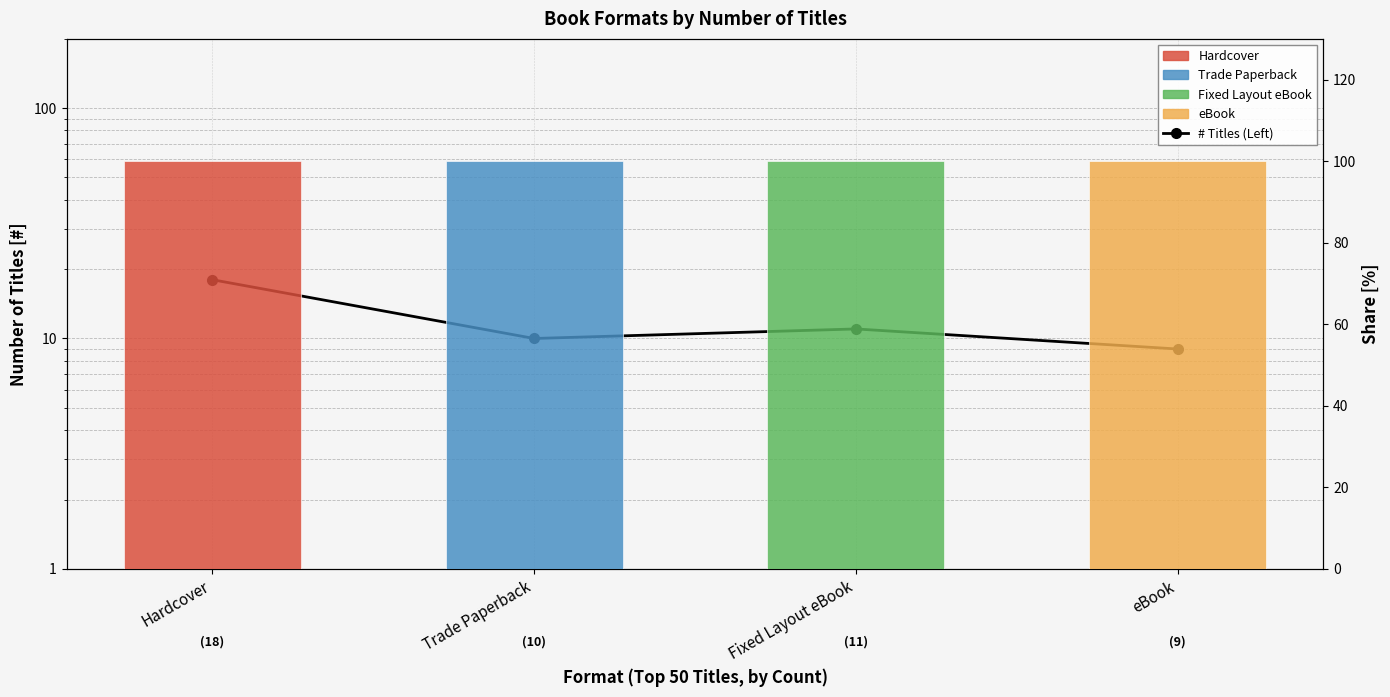

What is the maximum value shown in the chart?

18